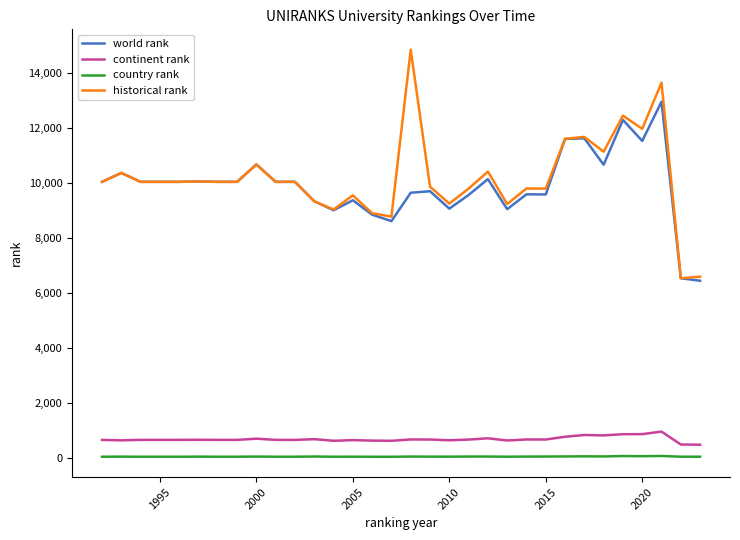

Which series has the widest spread of values?

historical rank